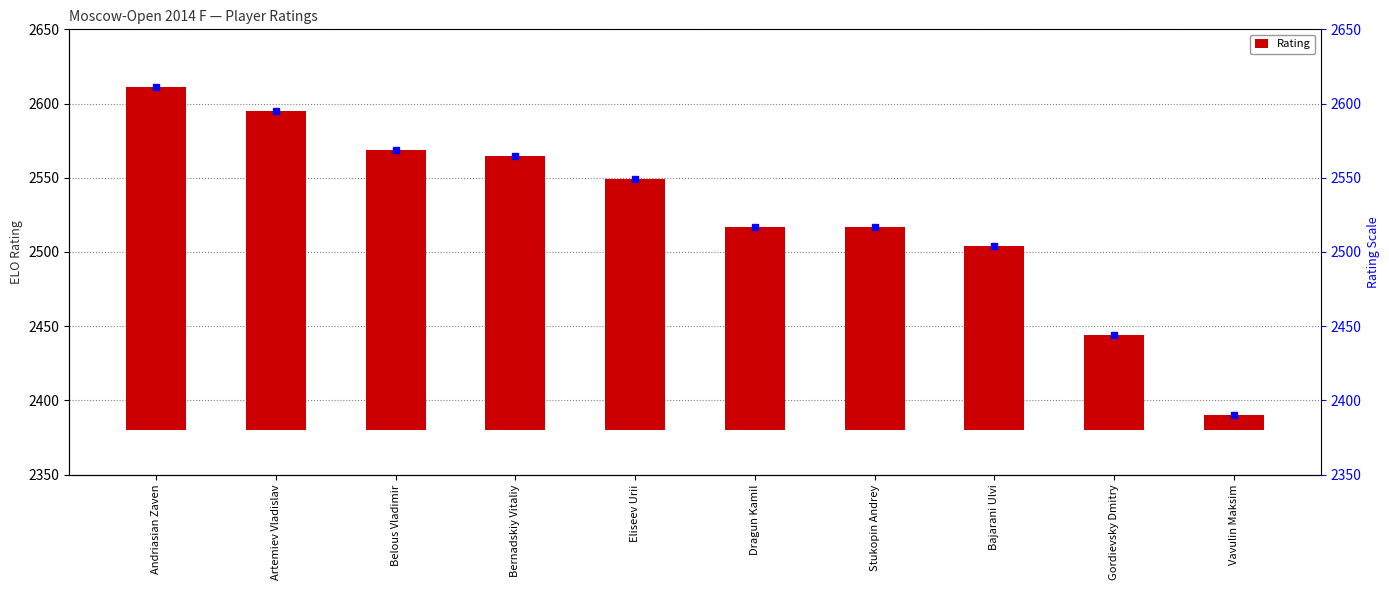

How many bars are there in total?

10